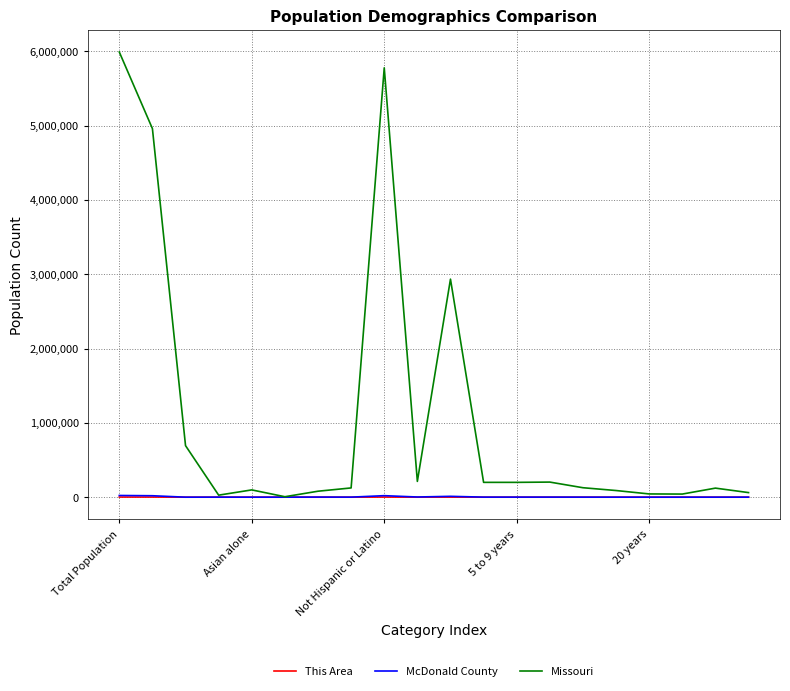

What is the greatest value displayed?

5988927